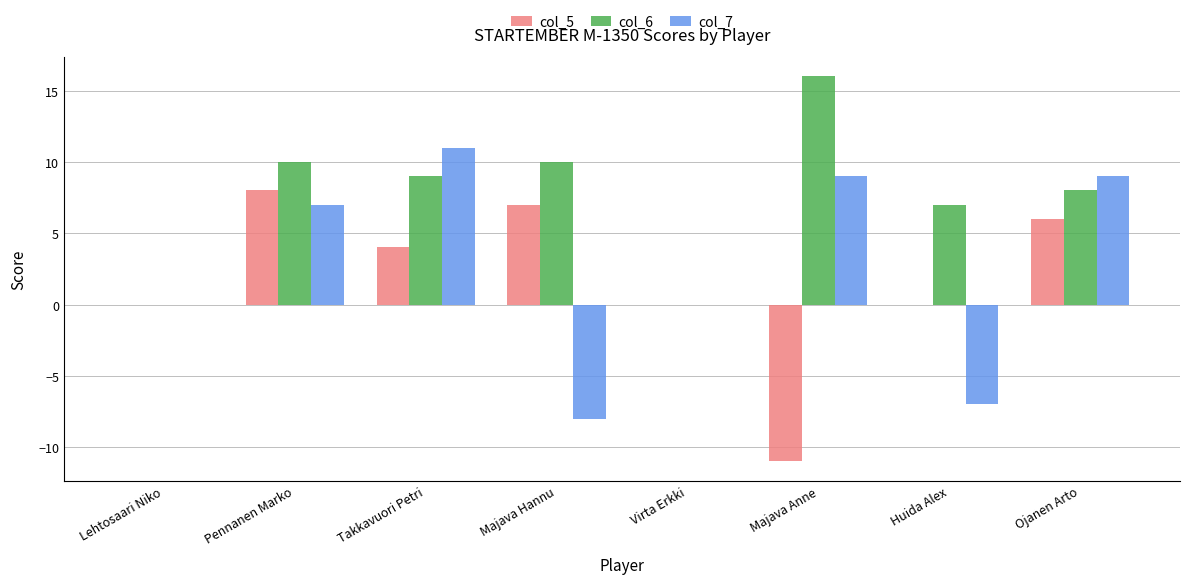

Which category has the highest value in the col_6 series?

Majava Anne